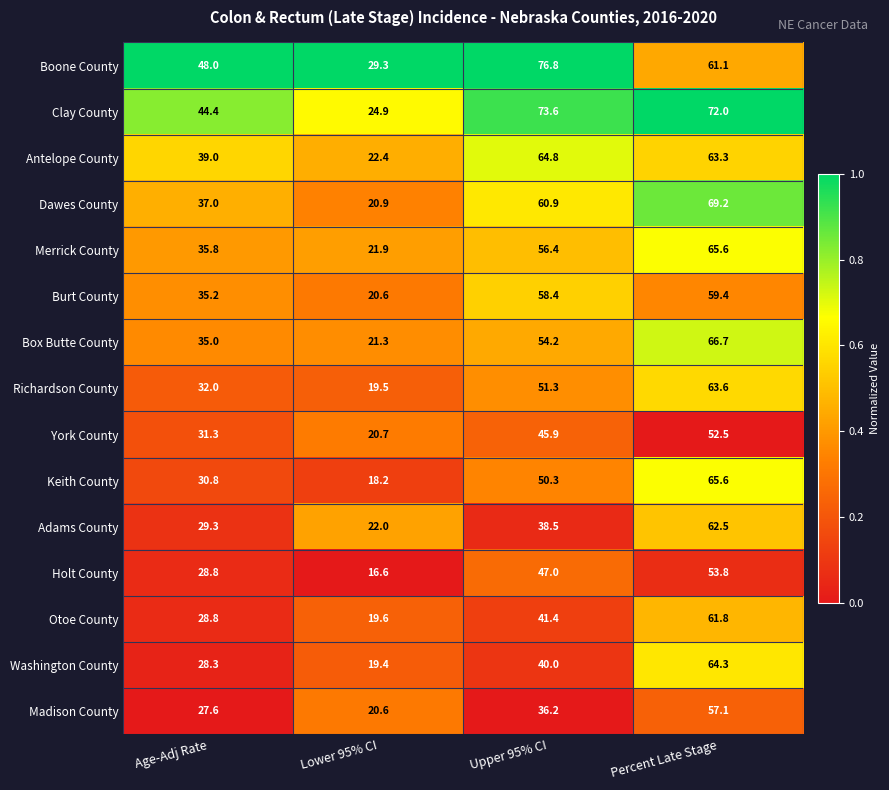

Is the value of Keith County at Lower 95% CI greater than the value of Box Butte County at Percent Late Stage?

No